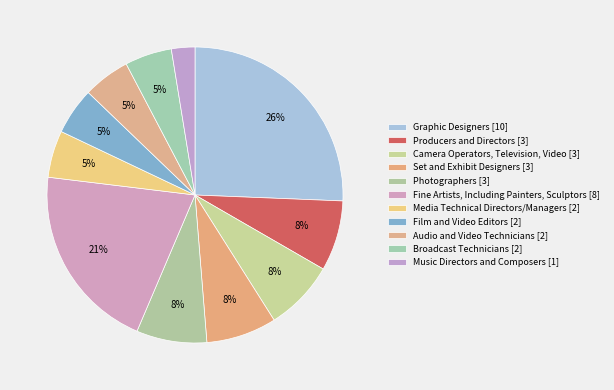

How much of the chart is everything except Broadcast Technicians?

94.9%